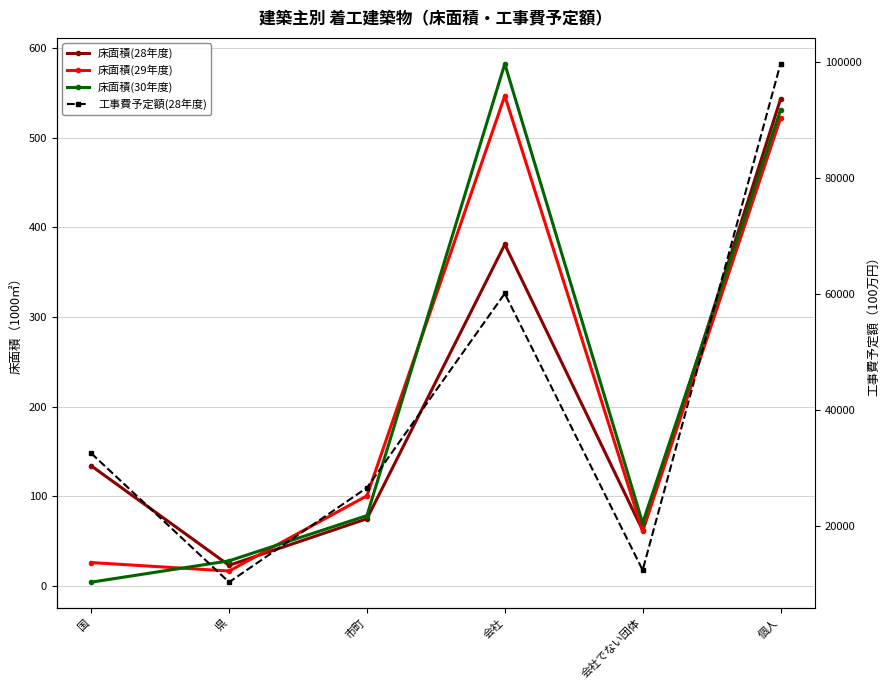

Reading left to right, transcribe all the data shown in this chart.

床面積(28年度): 134.0	23.0	75.0	381.0	62.0	543.0
床面積(29年度): 26.1	16.6	100.6	546.8	61.3	521.8
床面積(30年度): 4.2	28.0	78.5	582.5	70.1	530.9
工事費予定額(28年度): 32486.0	10231.0	26546.0	60092.0	12315.0	99760.0